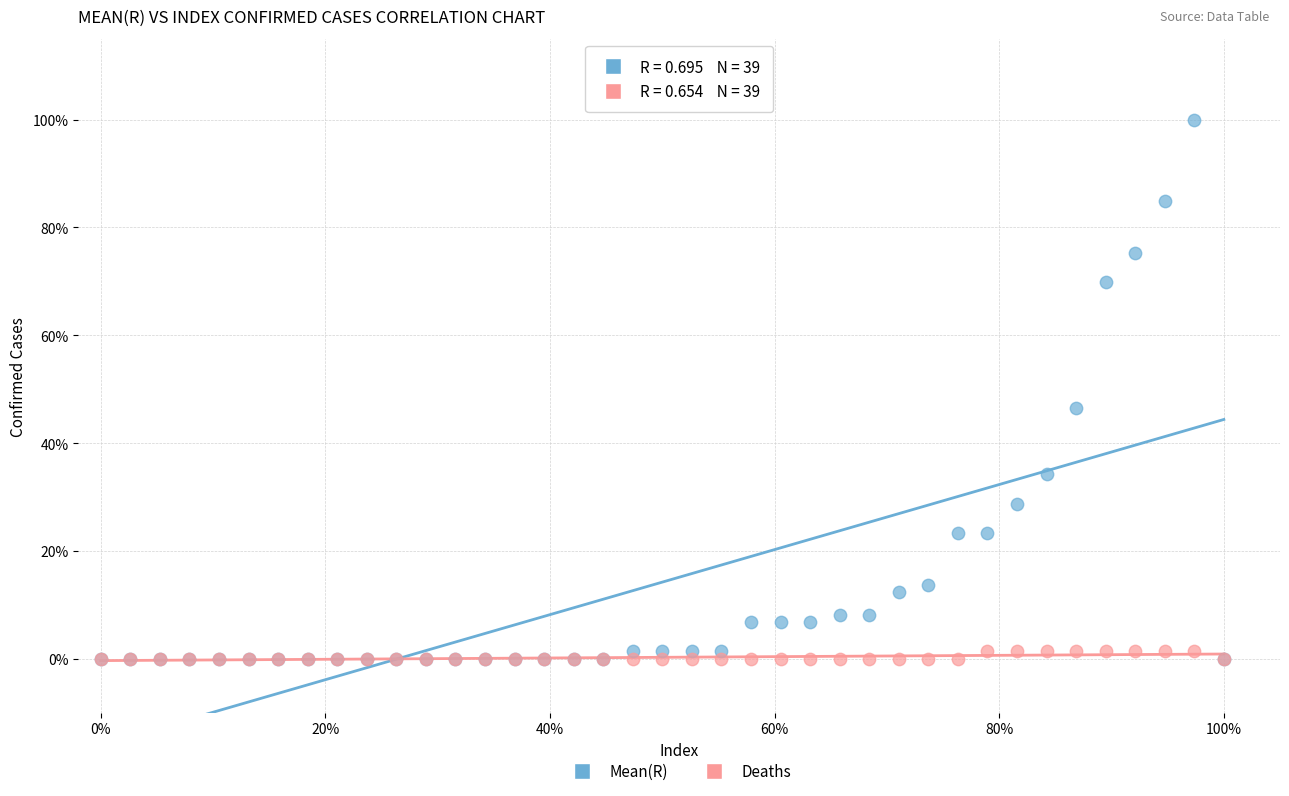

Which series has the largest Y range (max minus min)?

Mean(R)